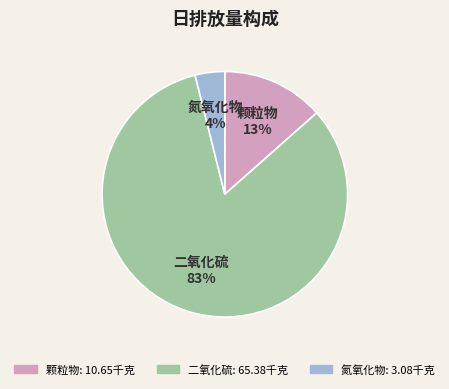

To the nearest percent, what is the average slice percentage?

33%